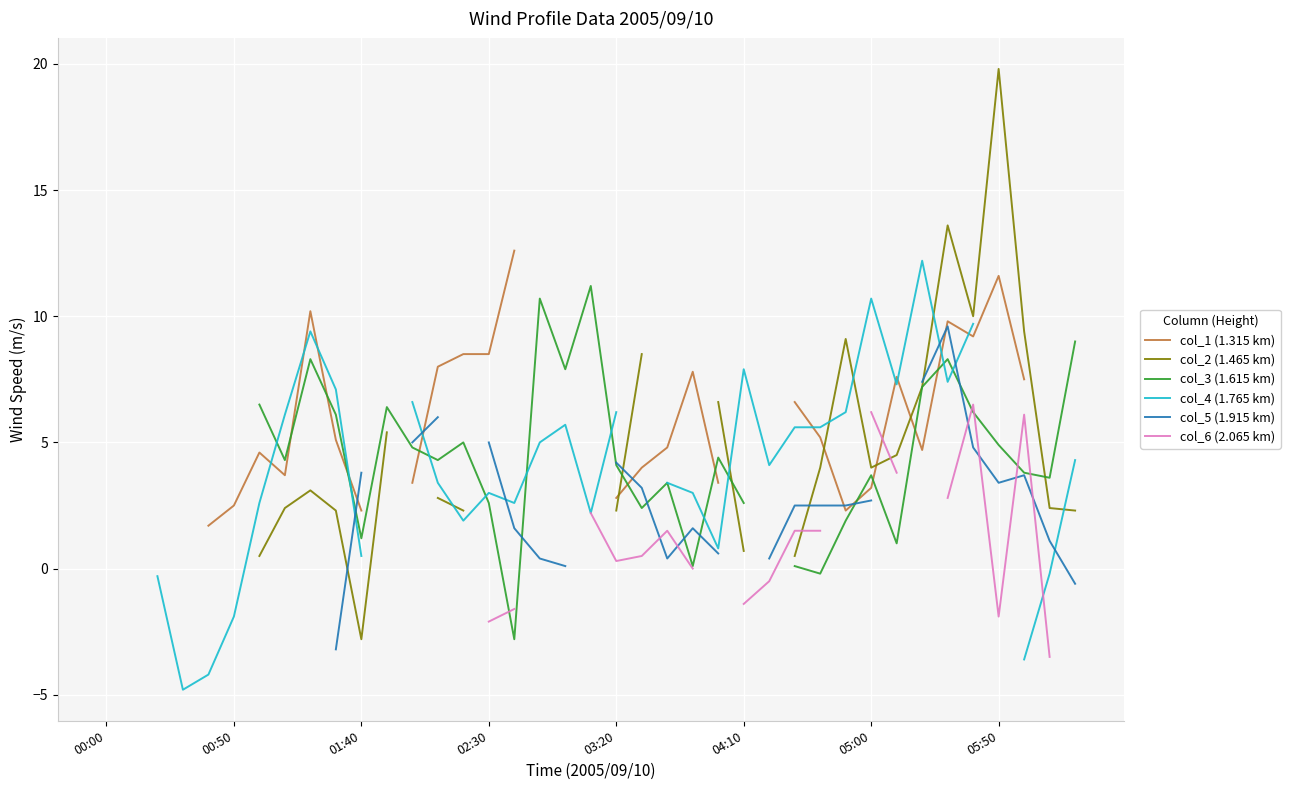

At 38, list the series in order from largest to smallest.

col_3 (1.615 km), col_4 (1.765 km), col_1 (1.315 km), col_5 (1.915 km), col_6 (2.065 km), col_2 (1.465 km)